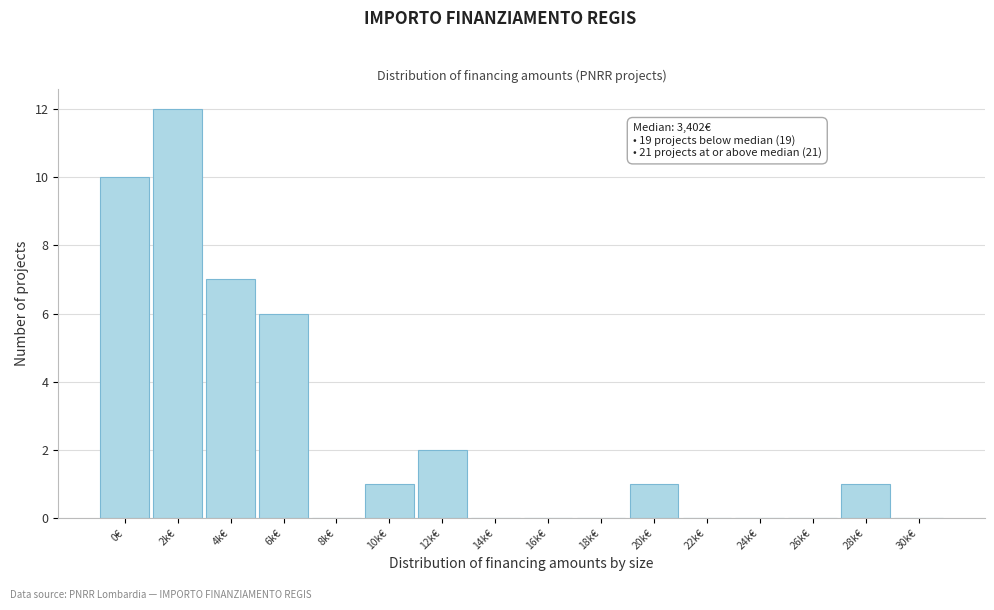

Reading left to right, transcribe all the data shown in this chart.

0€=10	2k€=12	4k€=7	6k€=6	8k€=0	10k€=1	12k€=2	14k€=0	16k€=0	18k€=0	20k€=1	22k€=0	24k€=0	26k€=0	28k€=1	30k€=0